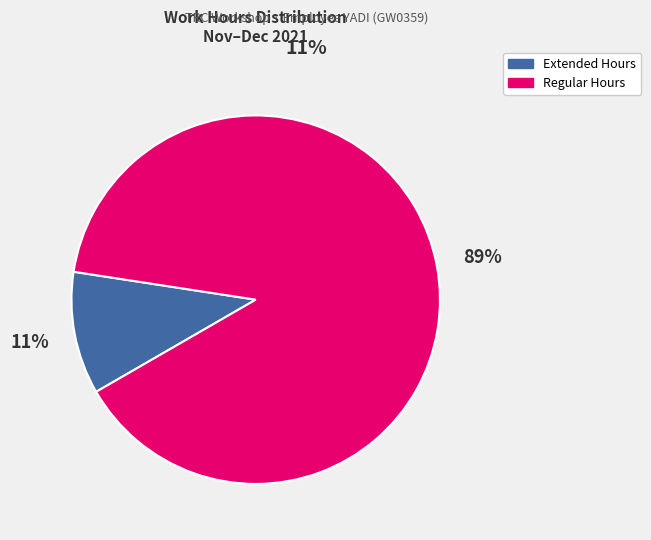

Which has a higher value, Regular Hours or Extended Hours?

Regular Hours